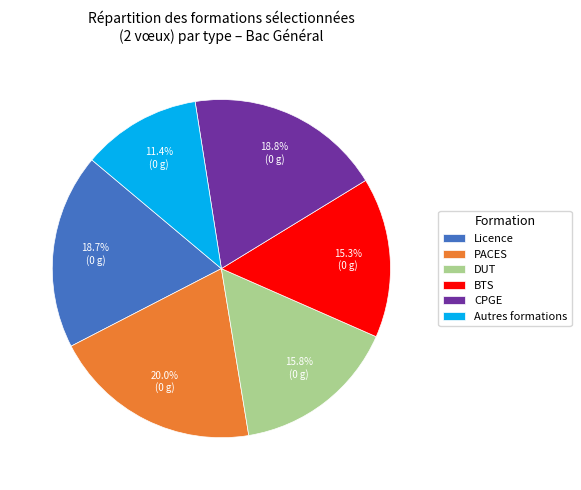

Which slice is the largest?

PACES